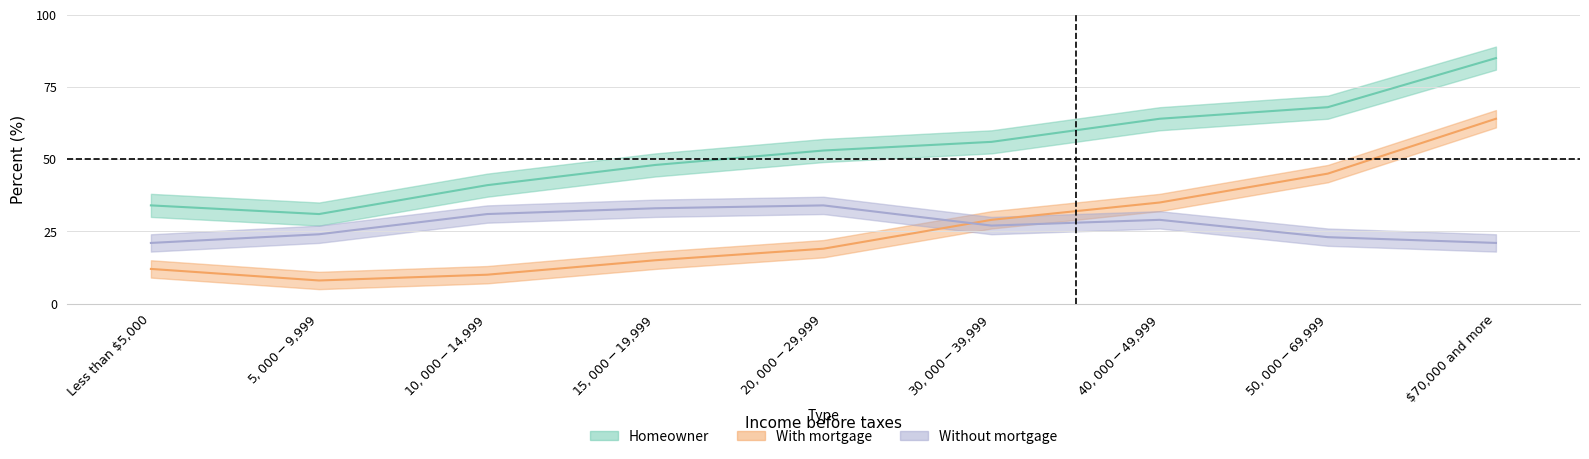

At which category is the sum across all series the highest?

$70,000 and more